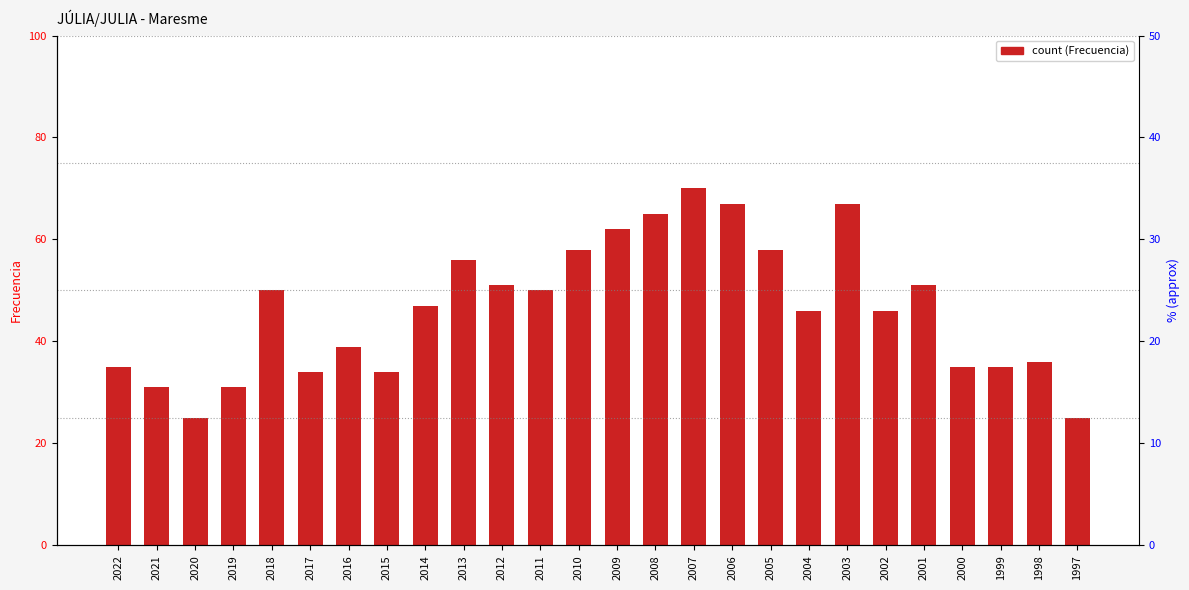

How many data points are above 47?

12